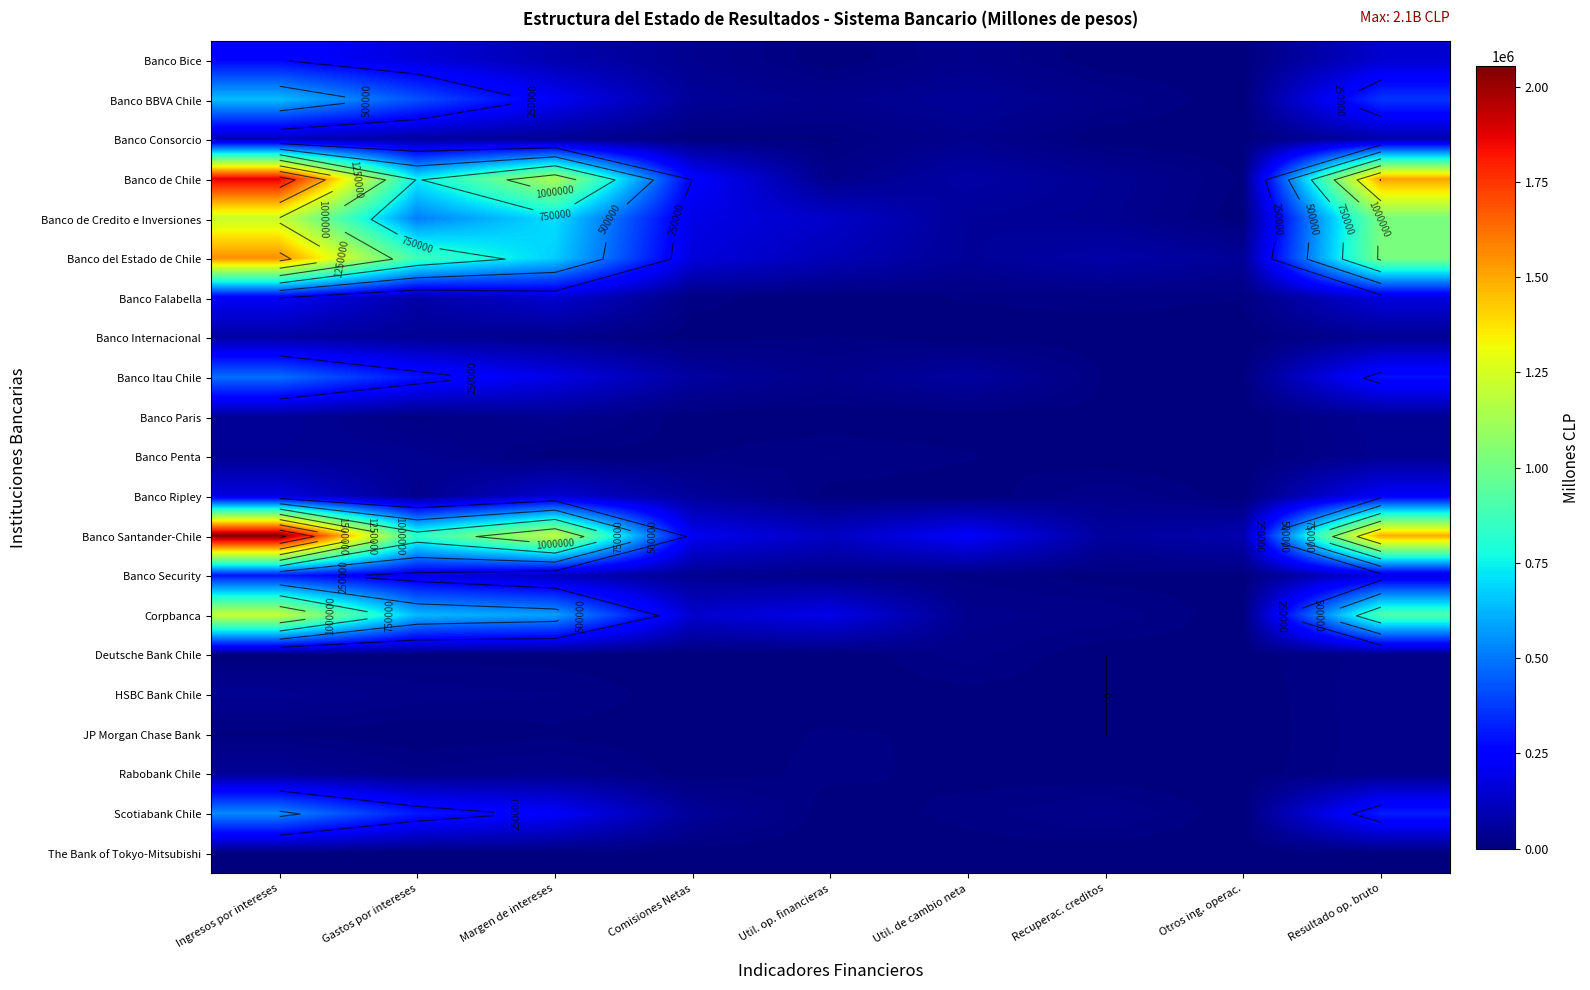

True or false: Banco Penta has a value of 9166 at Util. de cambio neta.

True